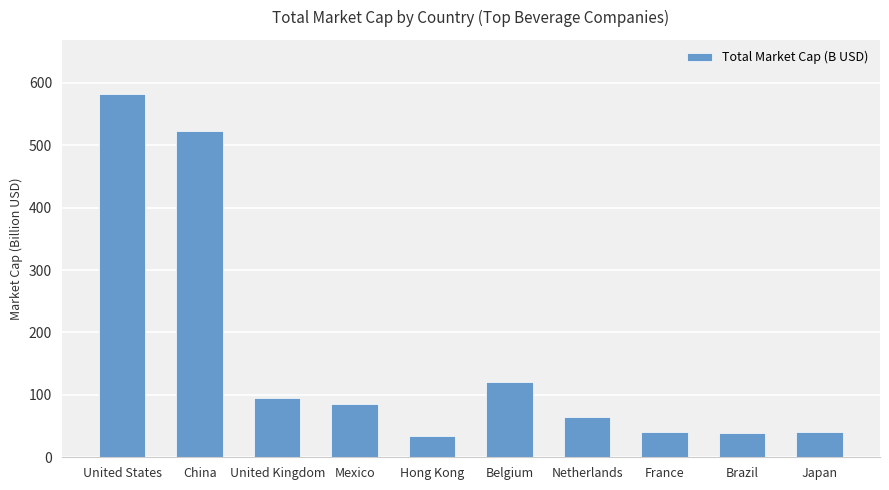

How many categories are shown in the chart?

10